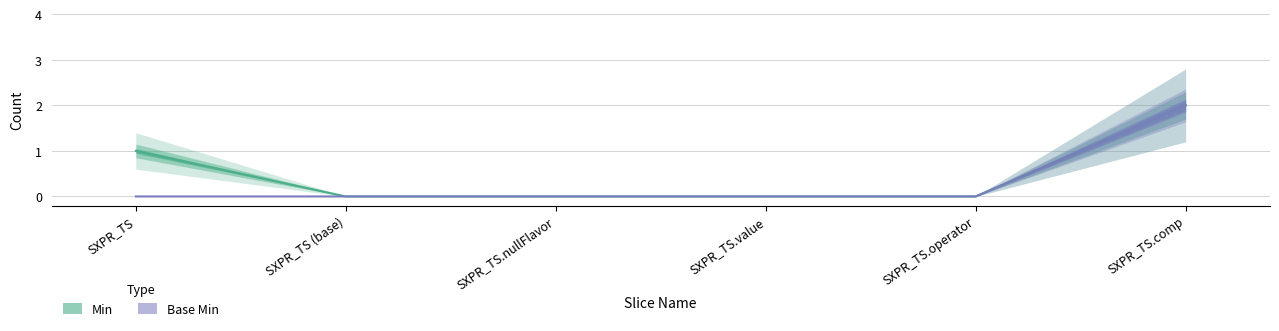

Does the chart have visible grid lines?

Yes